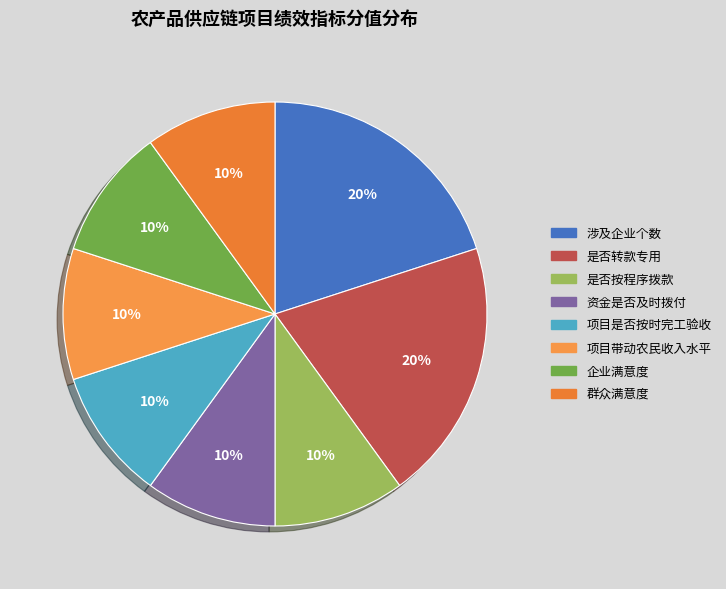

How many slices are in this pie chart?

8